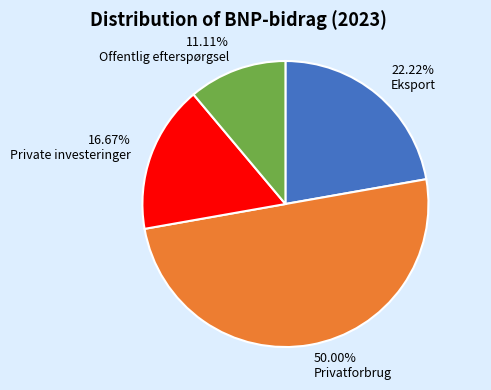

Does 11.11% Offentlig efterspørgsel represent more than half of the total?

No